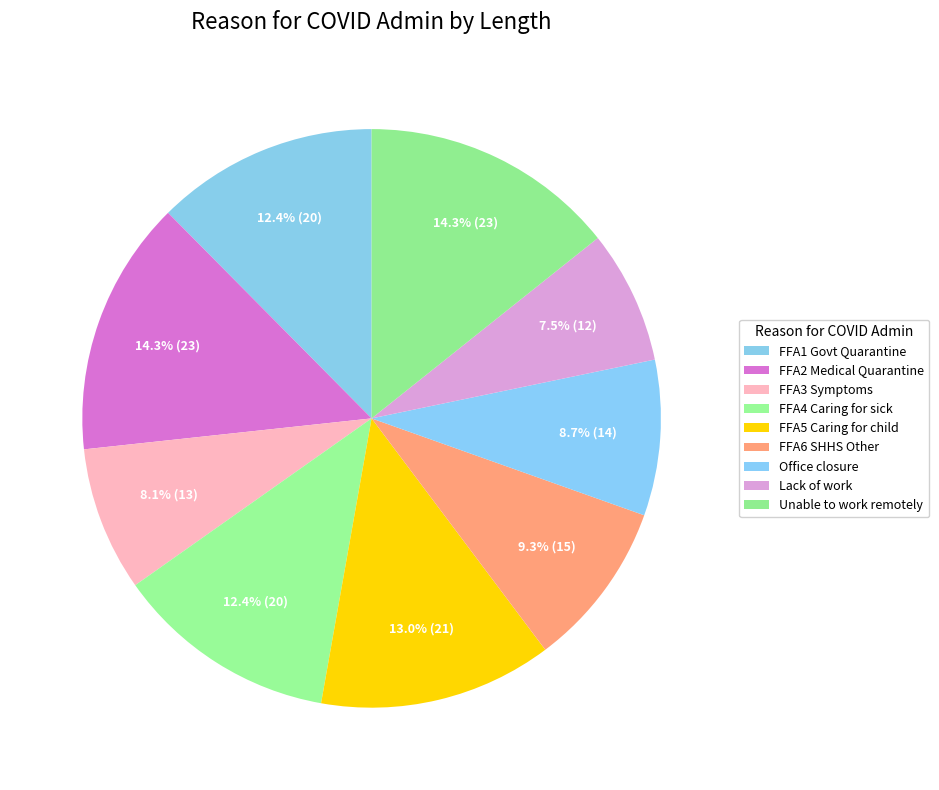

True or false: FFA2 Medical Quarantine accounts for 14% of the total.

True